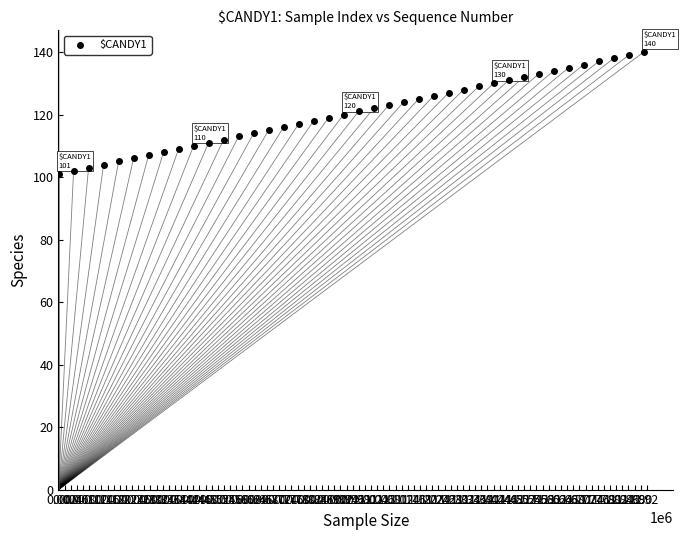

What is the range of Y values (max minus min)?

39